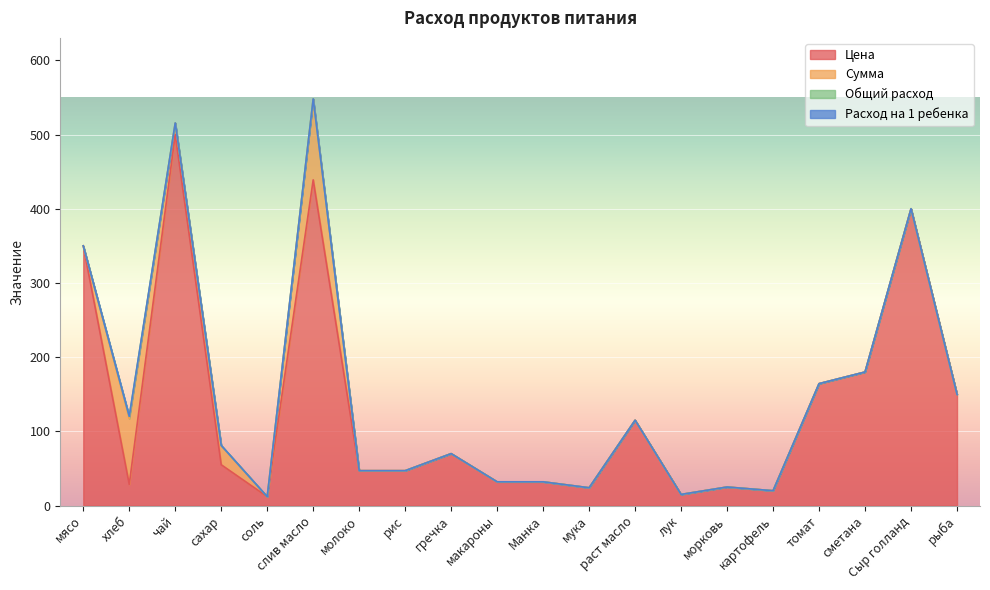

The Сумма series shows 50.1 at Манка. True or false?

False